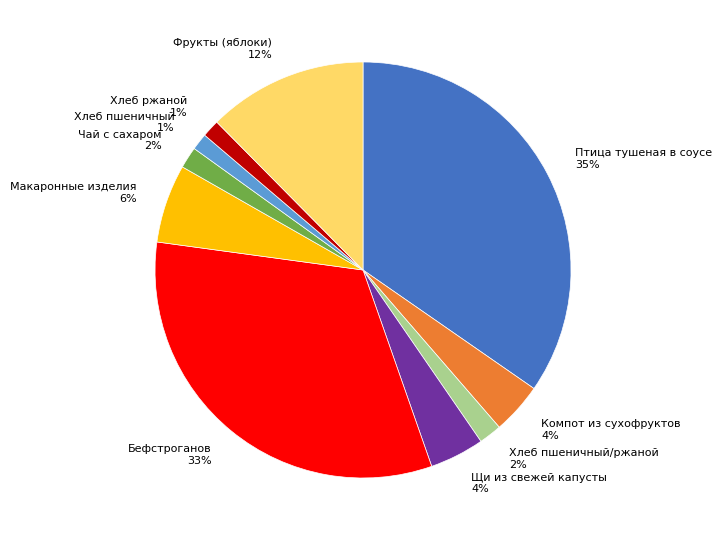

Is it true that Фрукты (яблоки) 12% is 3% of the pie?

False